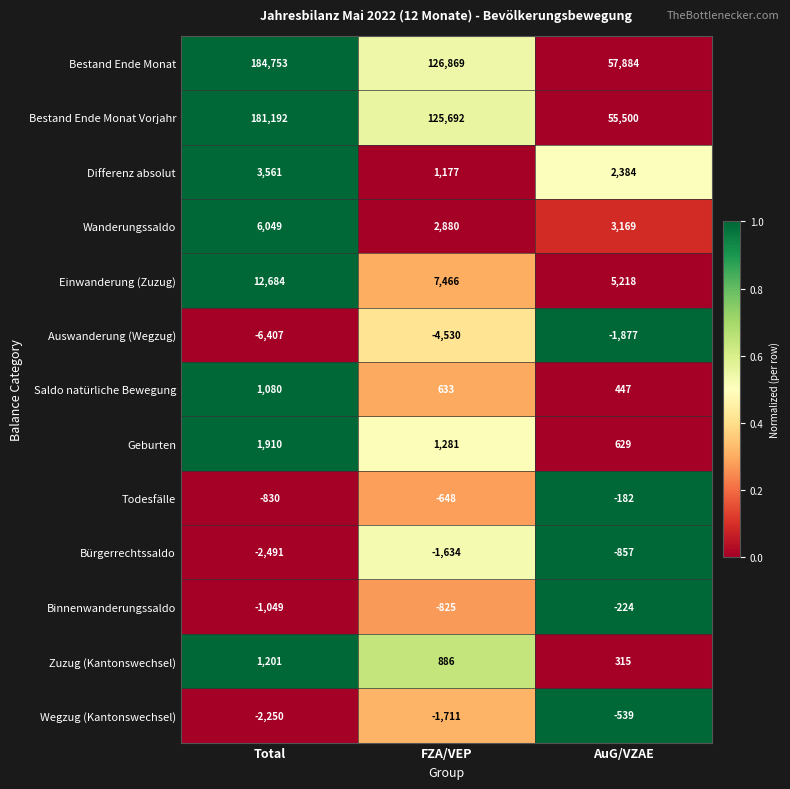

What is the average value of the Geburten series?

1273